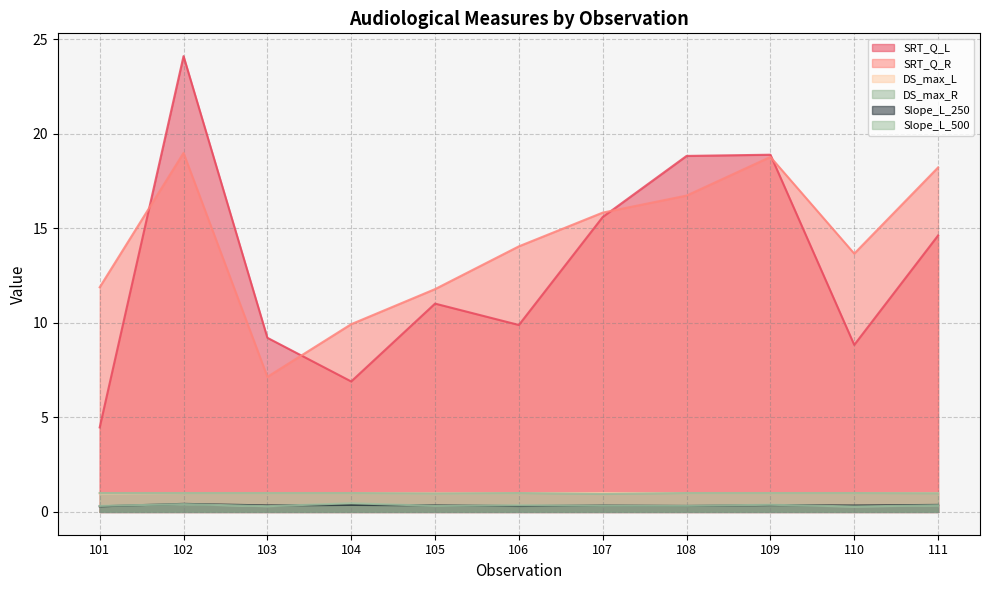

What is the maximum value for Slope_L_250?

0.4